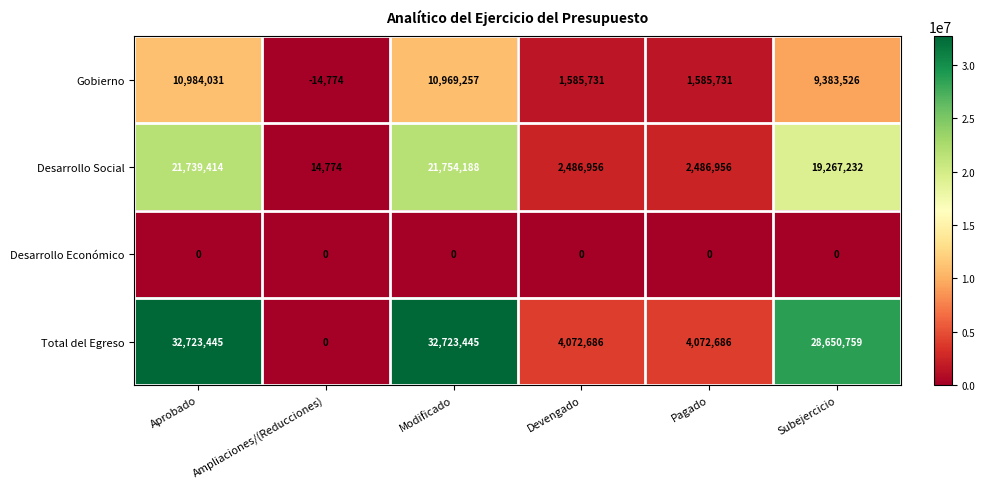

Count the number of data series in this chart.

4